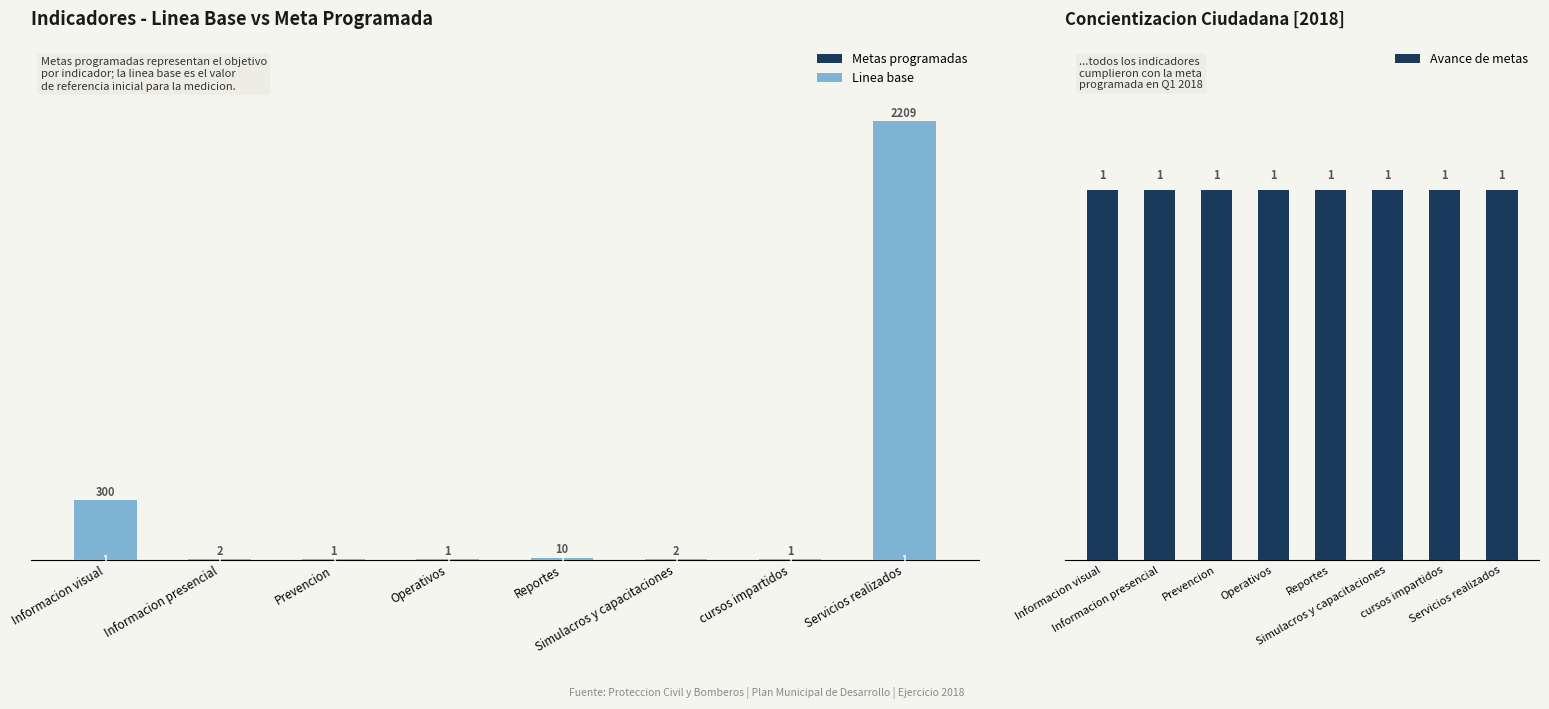

At how many categories does at least one series exceed 578?

1